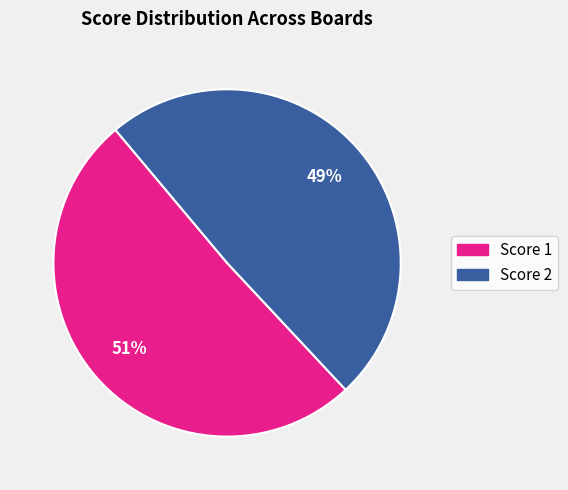

To the nearest percent, what is the difference between the largest and smallest slice percentages?

2%